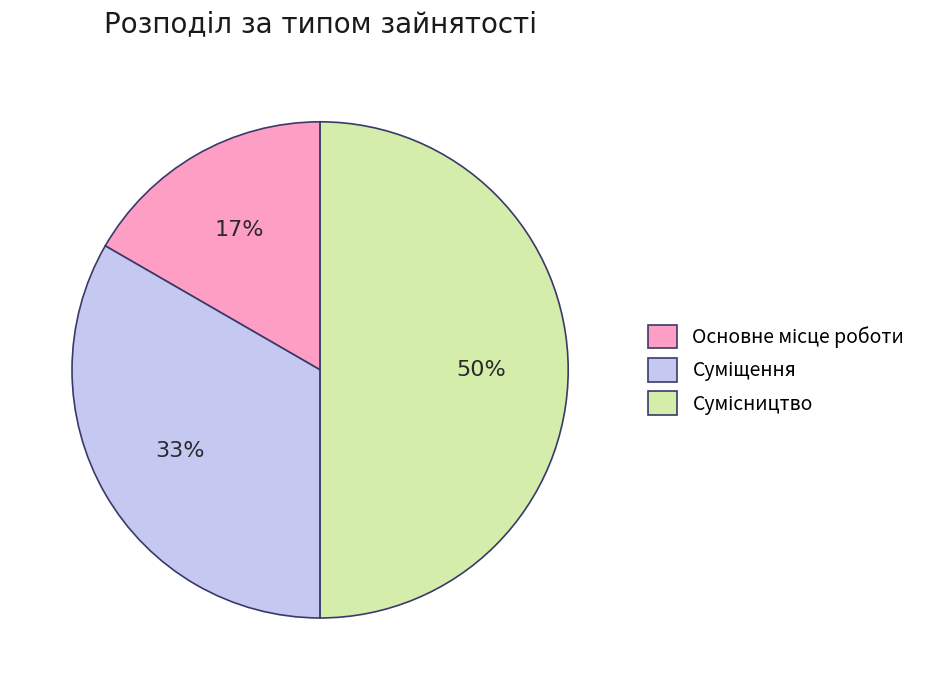

To the nearest percent, what is the average slice percentage?

33%